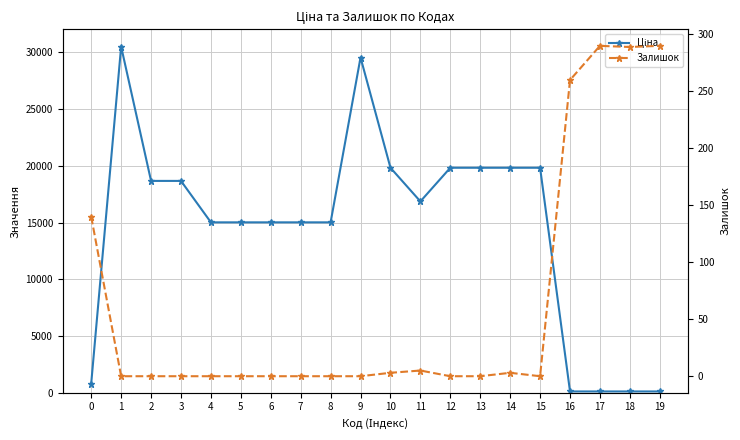

Is it true that Залишок equals 0.0 at 4?

True